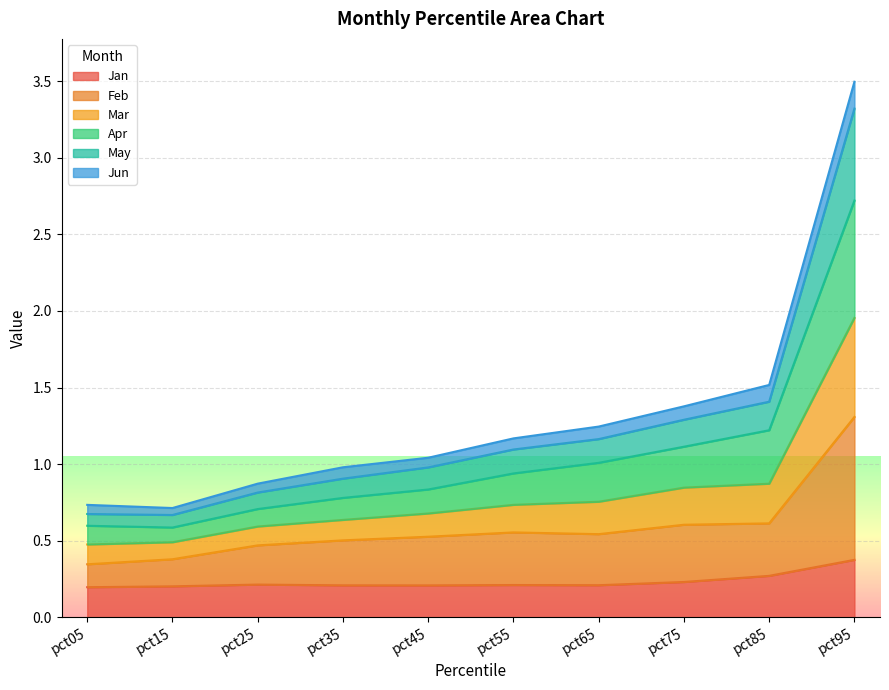

True or false: Jan has a value of 0.0 at pct65.

False